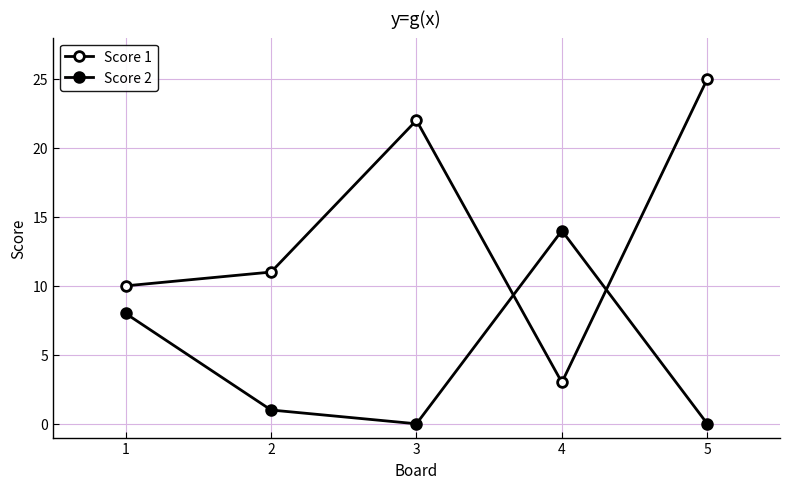

Is the value of Score 2 at 1 greater than the value of Score 1 at 3?

No